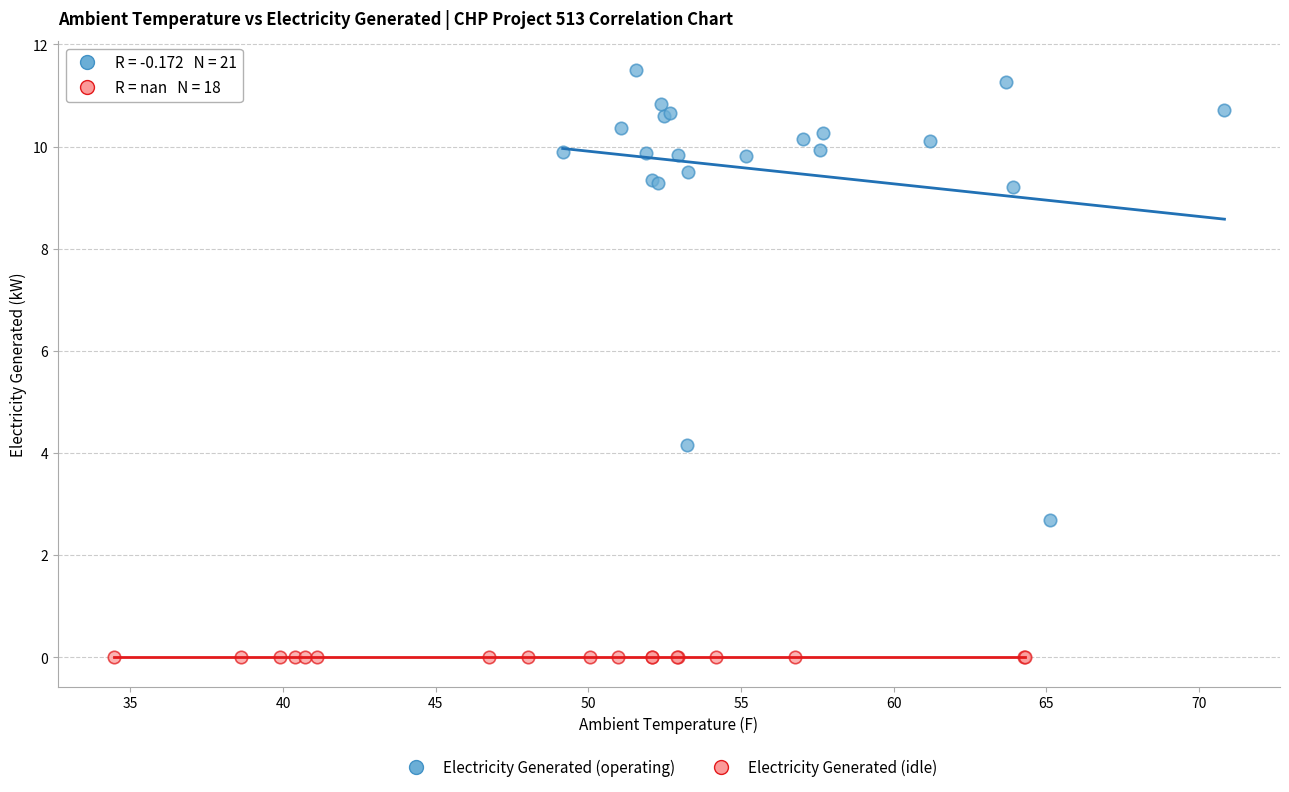

Which series contains the lowest Y value?

Electricity Generated (idle)